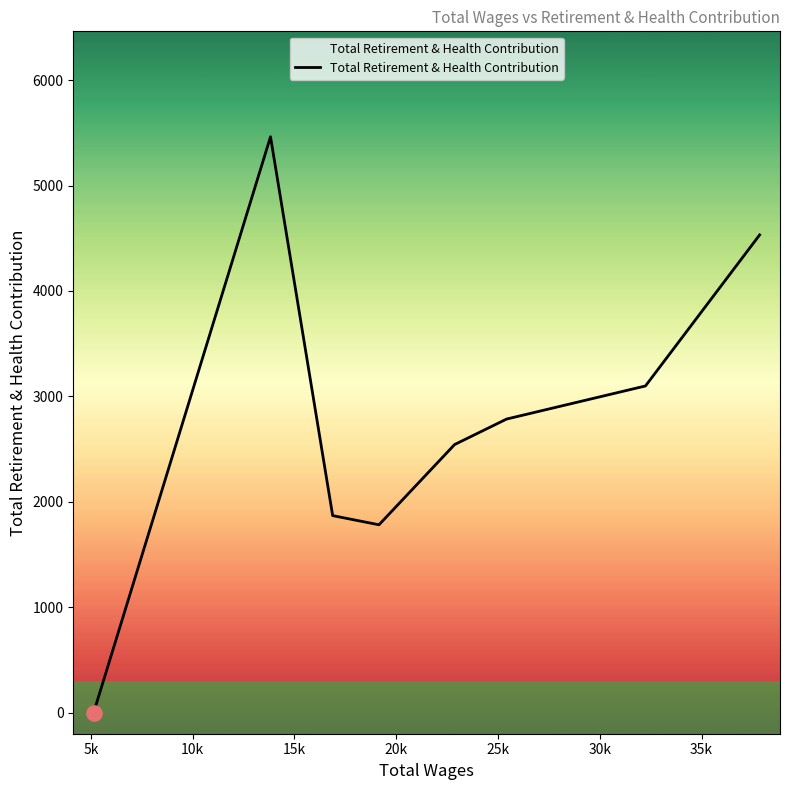

What is the difference between the maximum and second lowest values?

3681